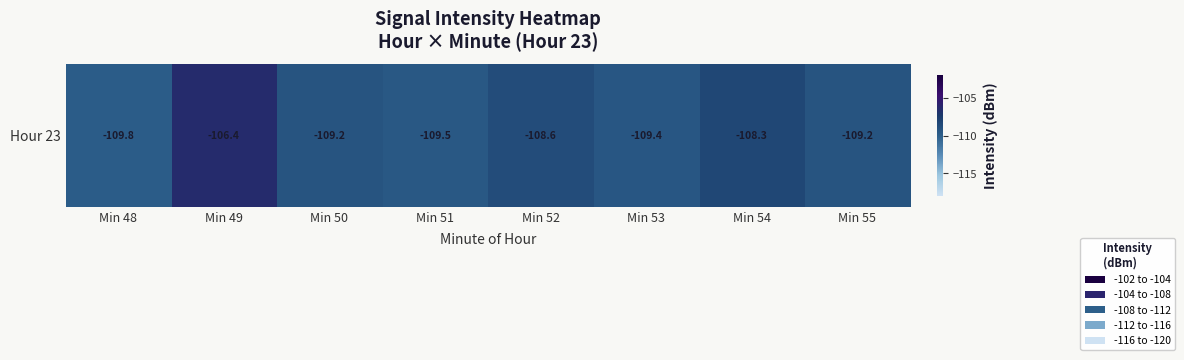

List the labels in order of value, largest first.

Min 49, Min 54, Min 52, Min 50, Min 55, Min 53, Min 51, Min 48